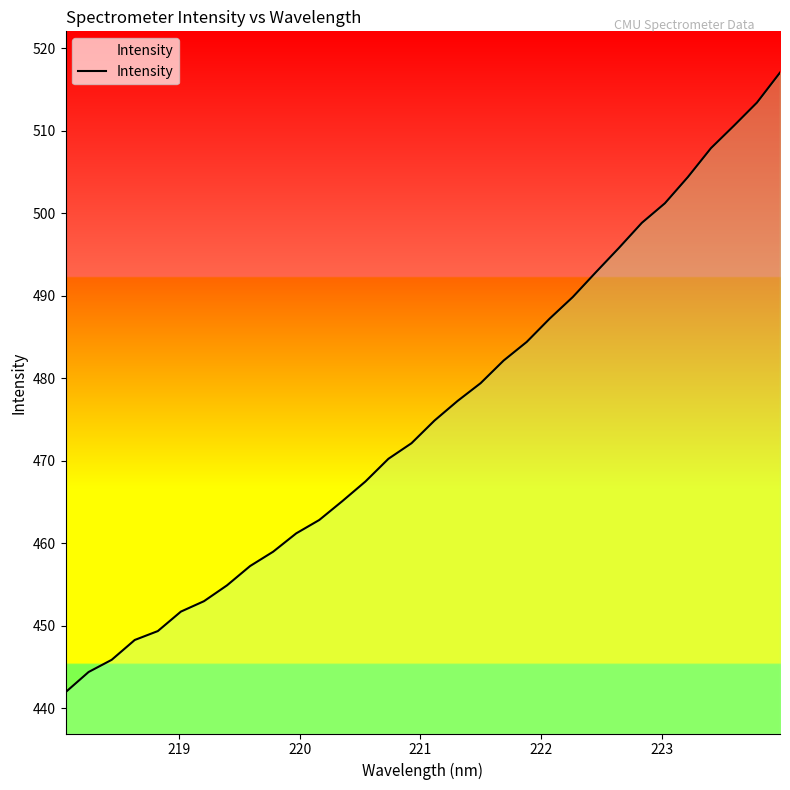

What is the smallest value displayed?

441.9